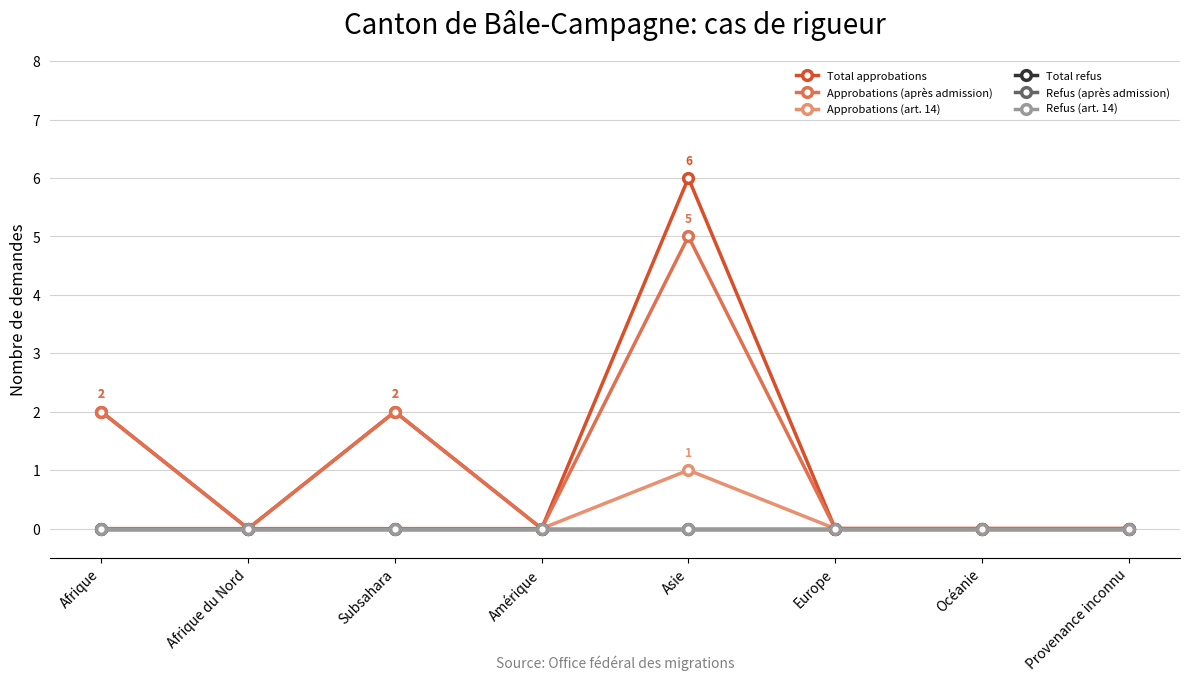

What is the label of the 8th point from the right?

Afrique